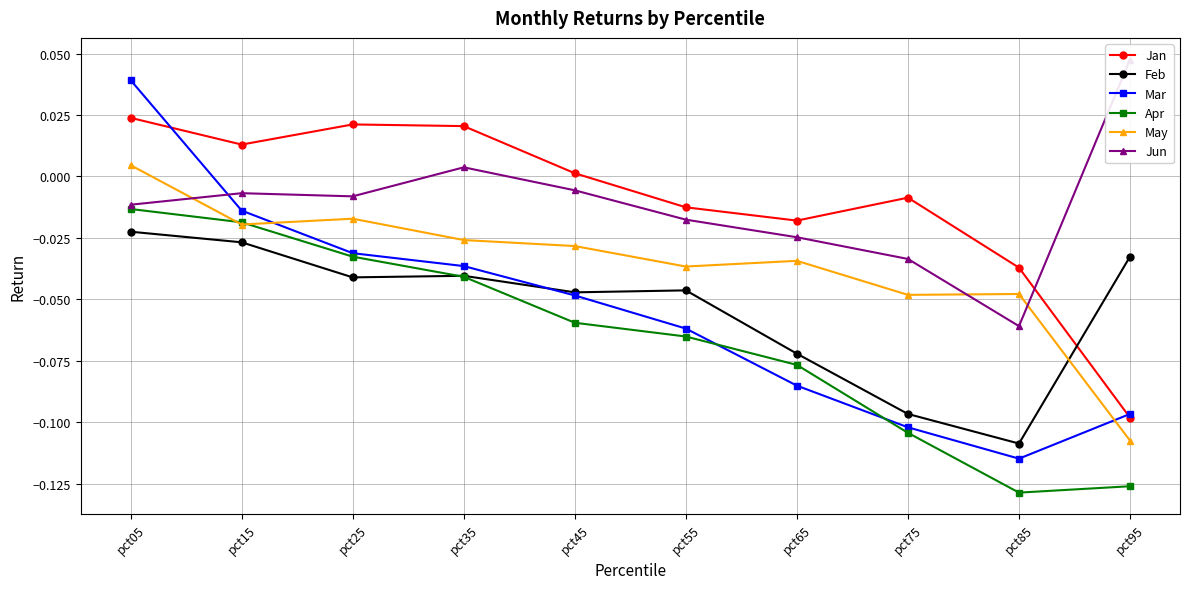

Reading left to right, what are all the values shown in this chart?

Jan: pct05=0.0	pct15=0.0	pct25=0.0	pct35=0.0	pct45=0.0	pct55=-0.0	pct65=-0.0	pct75=-0.0	pct85=-0.0	pct95=-0.1
Feb: pct05=-0.0	pct15=-0.0	pct25=-0.0	pct35=-0.0	pct45=-0.0	pct55=-0.0	pct65=-0.1	pct75=-0.1	pct85=-0.1	pct95=-0.0
Mar: pct05=0.0	pct15=-0.0	pct25=-0.0	pct35=-0.0	pct45=-0.0	pct55=-0.1	pct65=-0.1	pct75=-0.1	pct85=-0.1	pct95=-0.1
Apr: pct05=-0.0	pct15=-0.0	pct25=-0.0	pct35=-0.0	pct45=-0.1	pct55=-0.1	pct65=-0.1	pct75=-0.1	pct85=-0.1	pct95=-0.1
May: pct05=0.0	pct15=-0.0	pct25=-0.0	pct35=-0.0	pct45=-0.0	pct55=-0.0	pct65=-0.0	pct75=-0.0	pct85=-0.0	pct95=-0.1
Jun: pct05=-0.0	pct15=-0.0	pct25=-0.0	pct35=0.0	pct45=-0.0	pct55=-0.0	pct65=-0.0	pct75=-0.0	pct85=-0.1	pct95=0.0